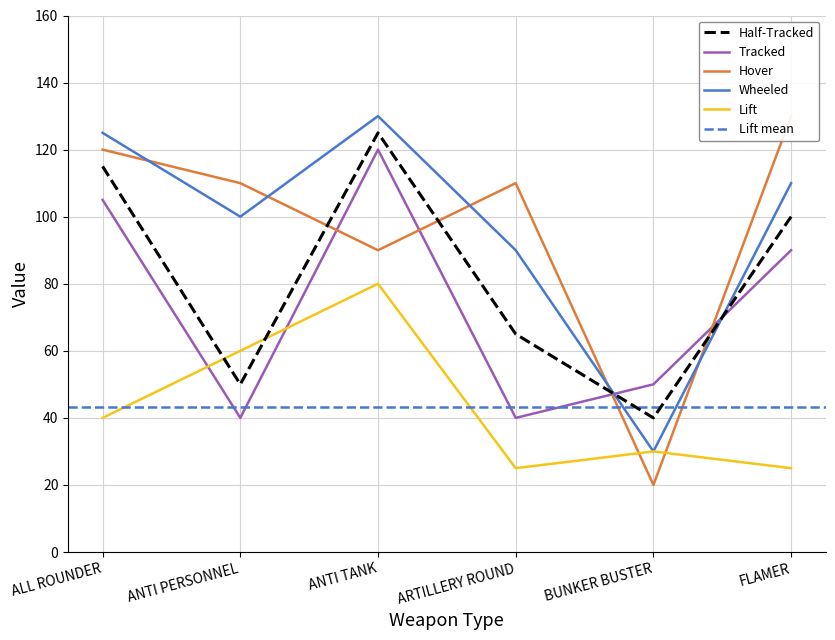

At how many categories does at least one series exceed 103?

5